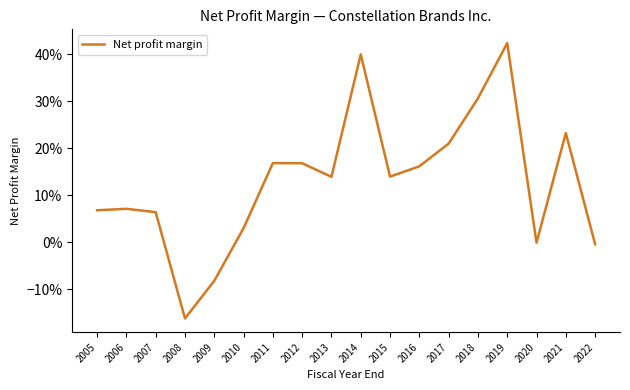

List the labels in order of value, largest first.

2019, 2014, 2018, 2021, 2017, 2011, 2012, 2016, 2015, 2013, 2006, 2005, 2007, 2010, 2020, 2022, 2009, 2008